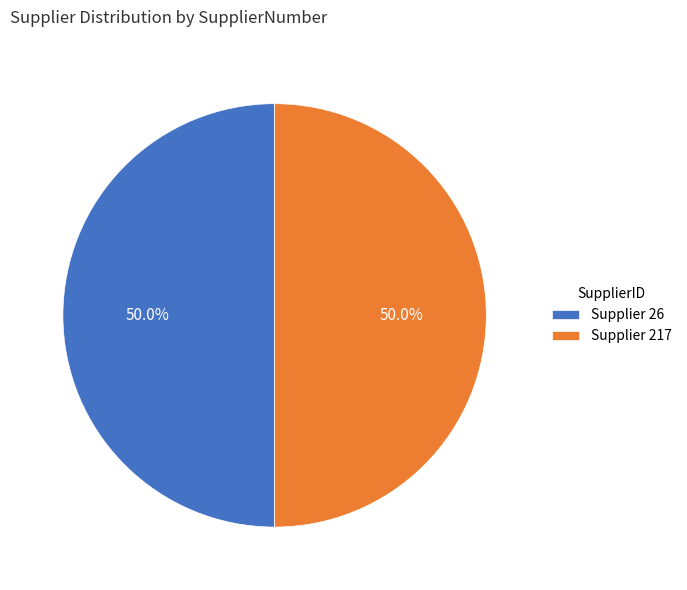

What percentage do Supplier 217 and Supplier 26 together represent?

100.0%